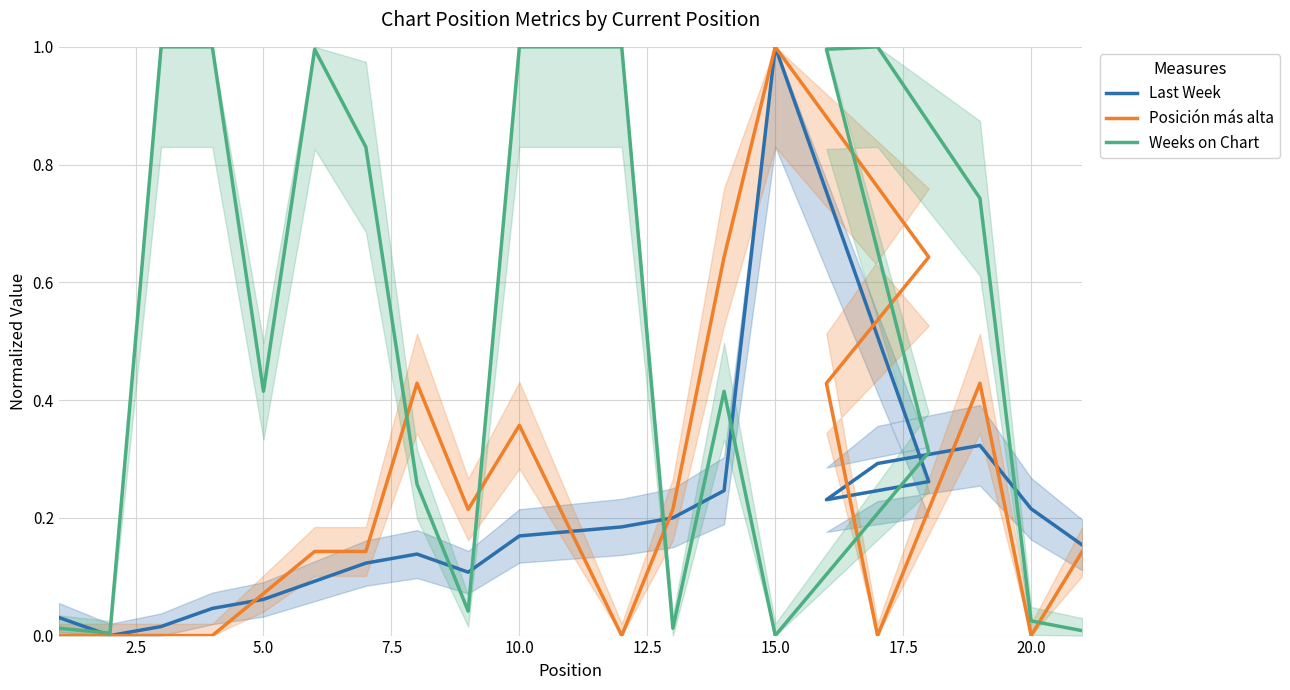

Which series has the largest range (max minus min)?

Weeks on Chart